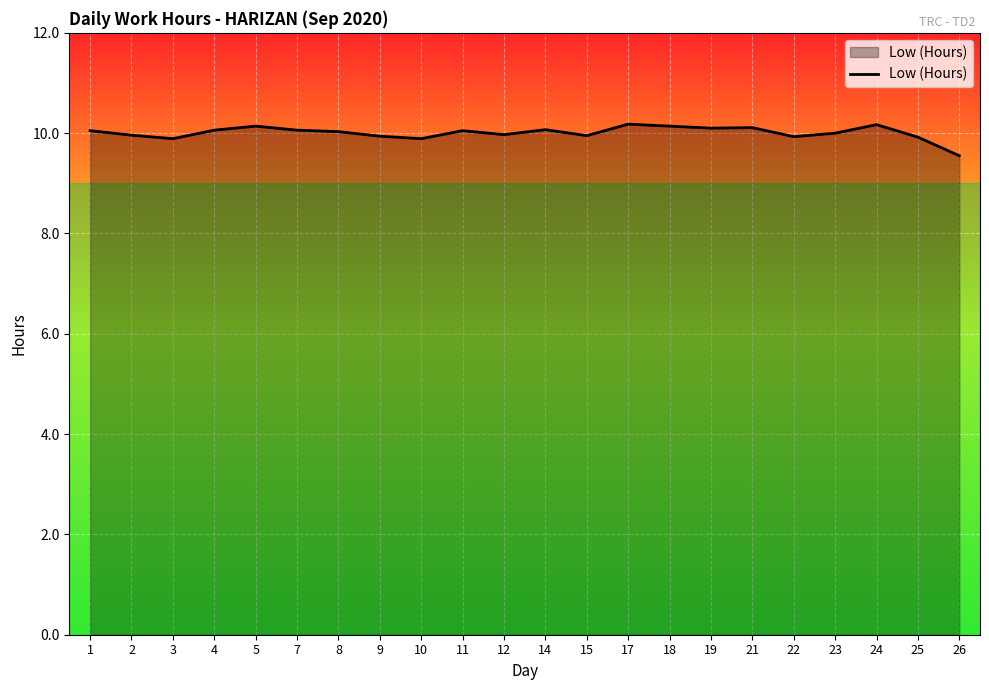

True or false: the data shows 10.1 at 4.

True